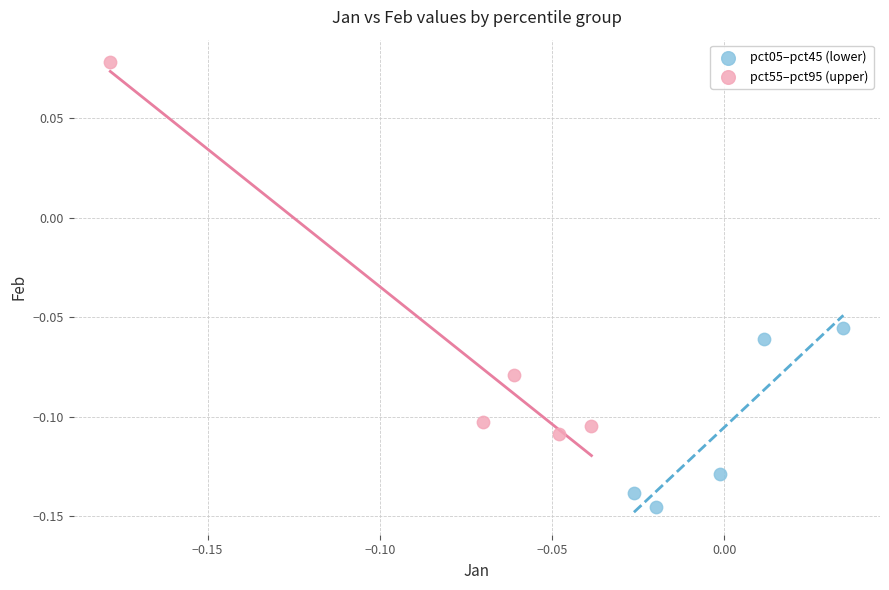

Which series reaches the minimum Y coordinate?

pct05–pct45 (lower)